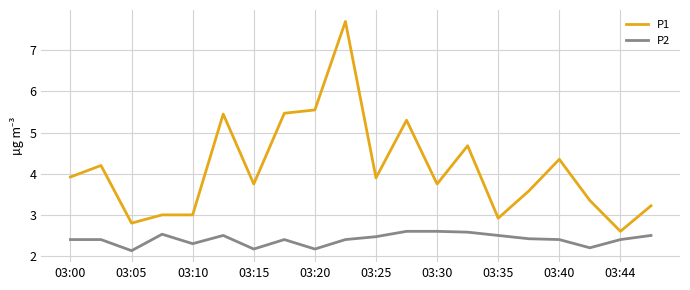

How many distinct data groups are displayed?

2